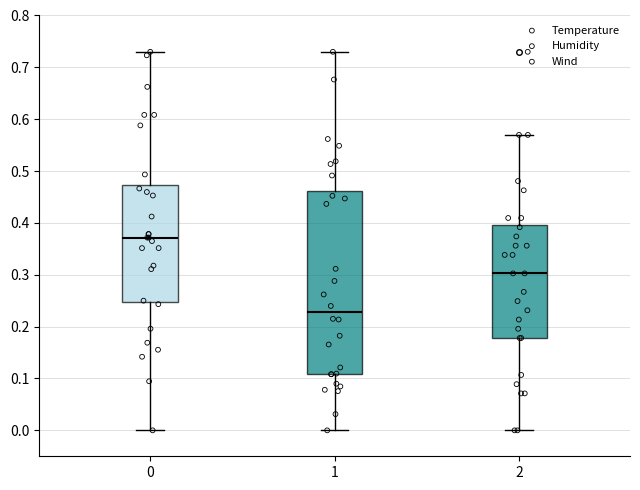

Reading left to right, read every box against the y-axis: the position of its median line, the range the box covers, and the ends of its whiskers. The values are not printed on the chart, so give them approximately, as read against the axis.

0: median 0.37, box 0.25 to 0.47, whiskers 0.00 to 0.73
1: median 0.23, box 0.11 to 0.46, whiskers 0.00 to 0.73
2: median 0.30, box 0.18 to 0.40, whiskers 0.00 to 0.57